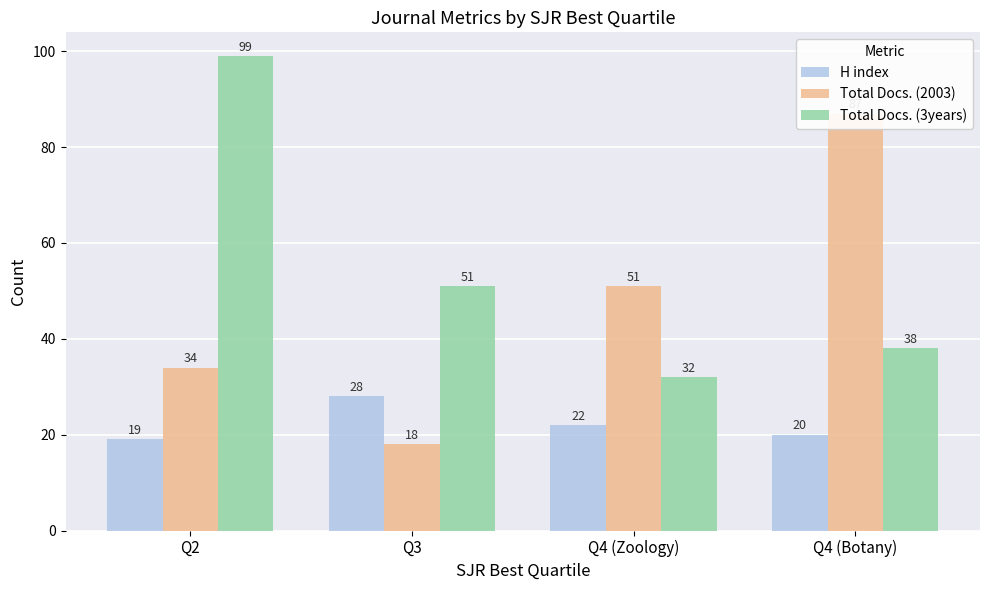

Which has a higher value, Q4 (Zoology) or Q4 (Botany)?

Q4 (Zoology)